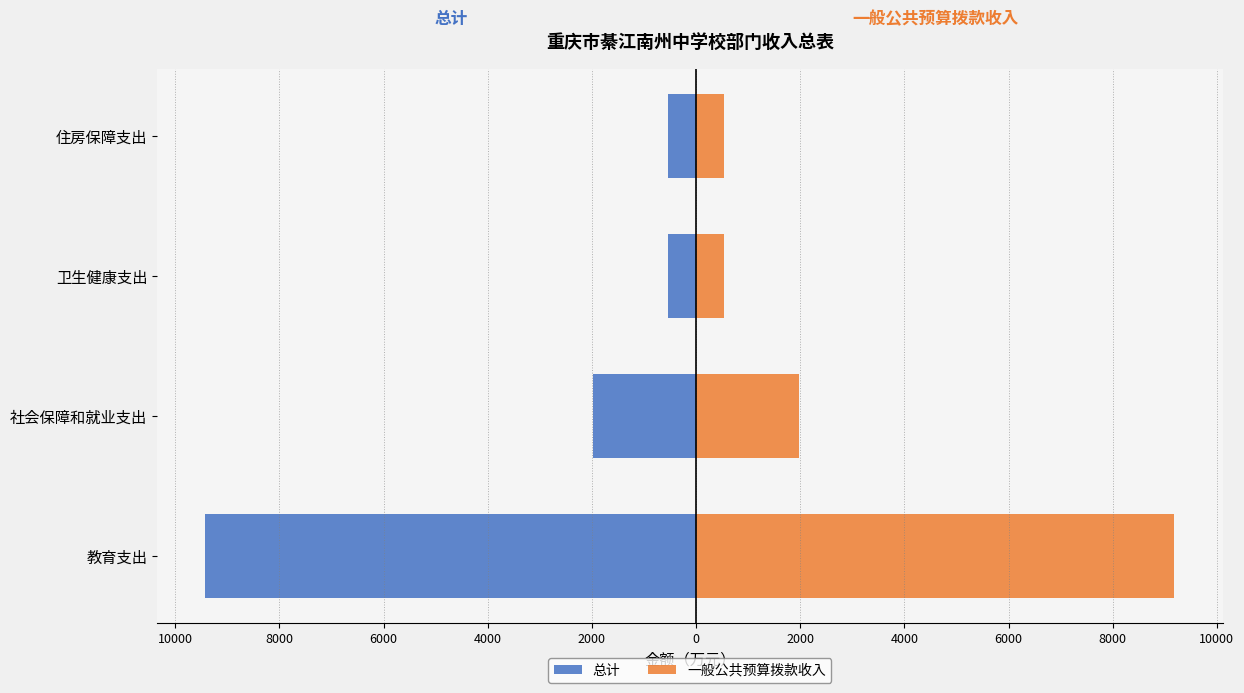

What are all the series names shown in the legend?

总计, 一般公共预算拨款收入